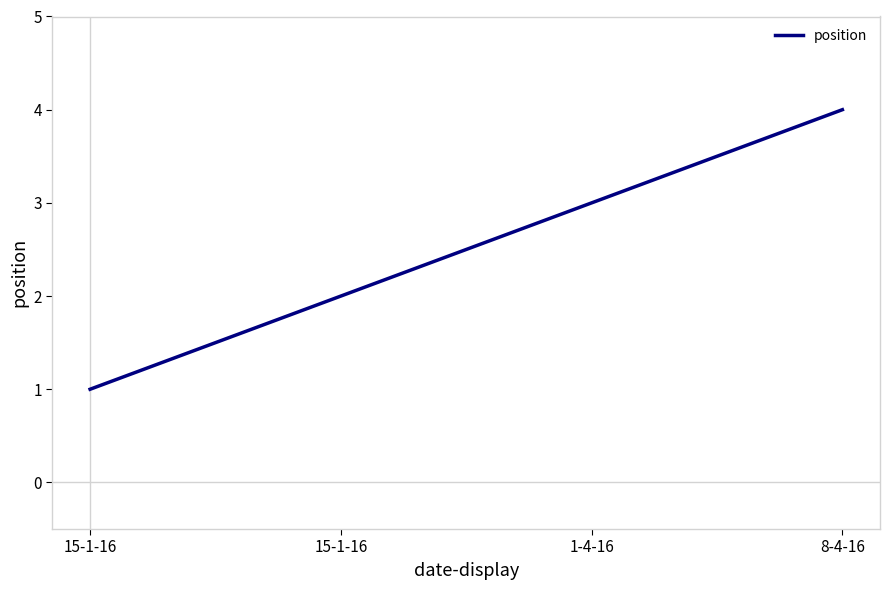

What is the label of the 2nd point from the left?

15-1-16